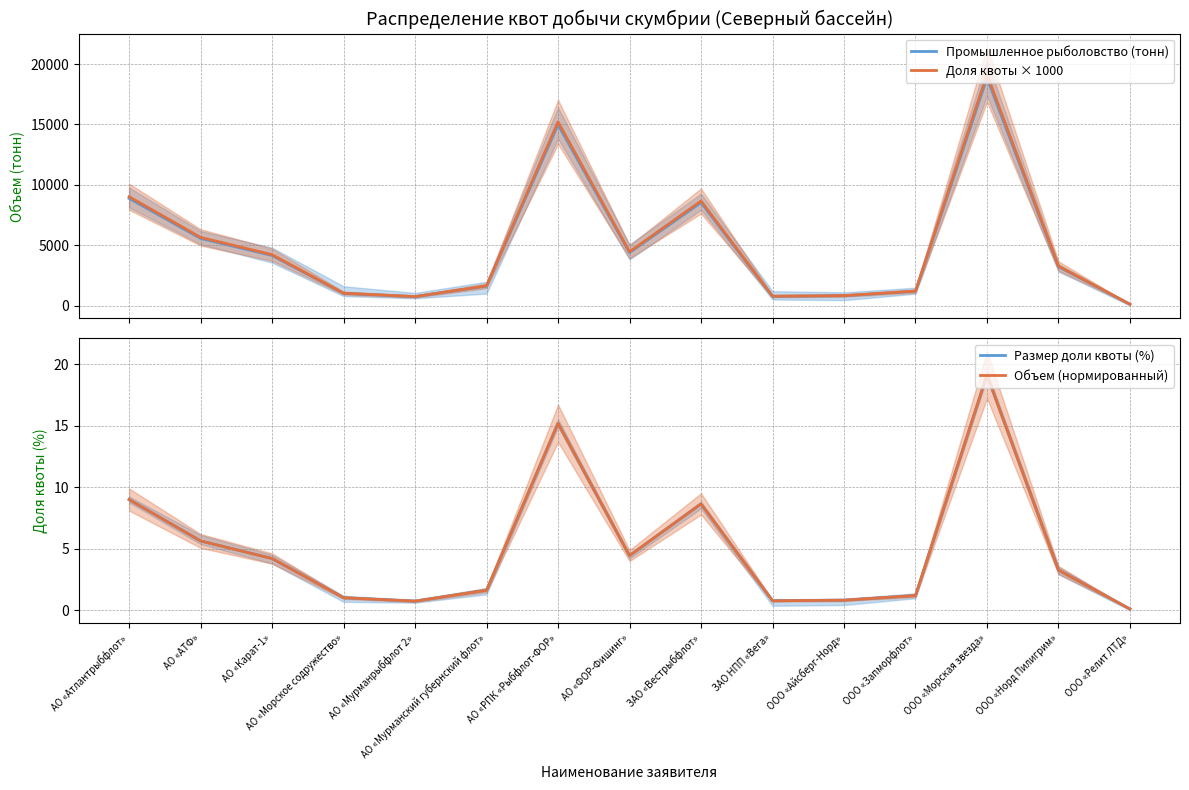

At which category is the sum across all series the highest?

ООО «Морская звезда»